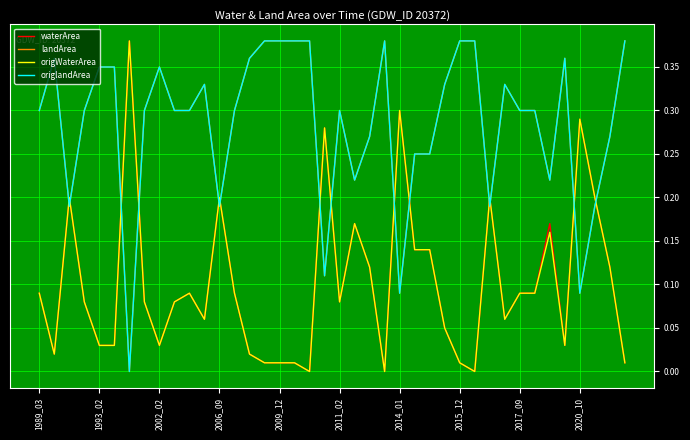

Which series has the largest total across all categories?

landArea